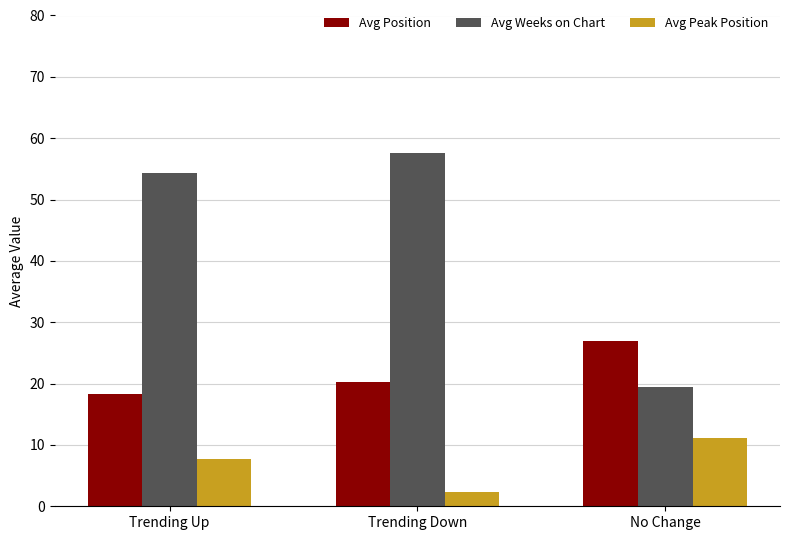

How many groups of bars are there?

3